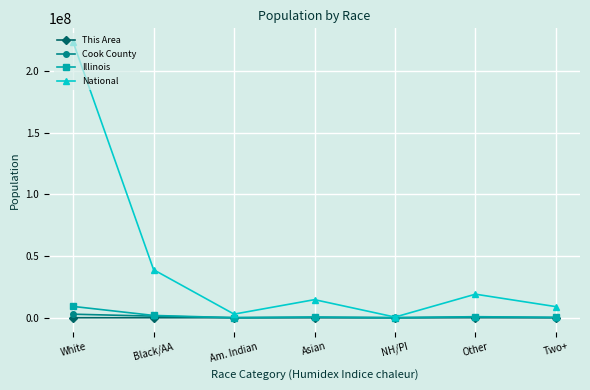

How many categories are shown in the chart?

7